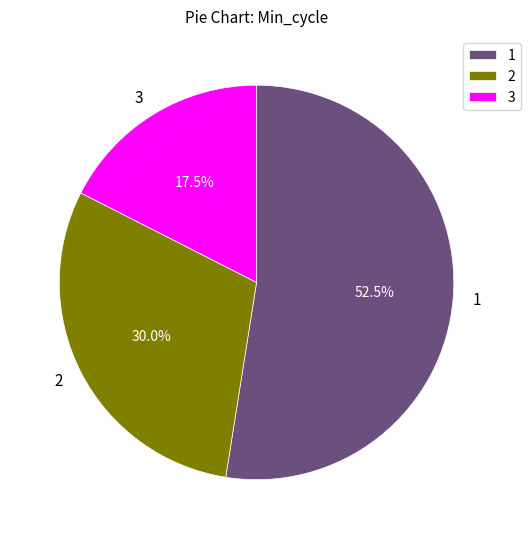

Is there a majority slice in this chart?

Yes